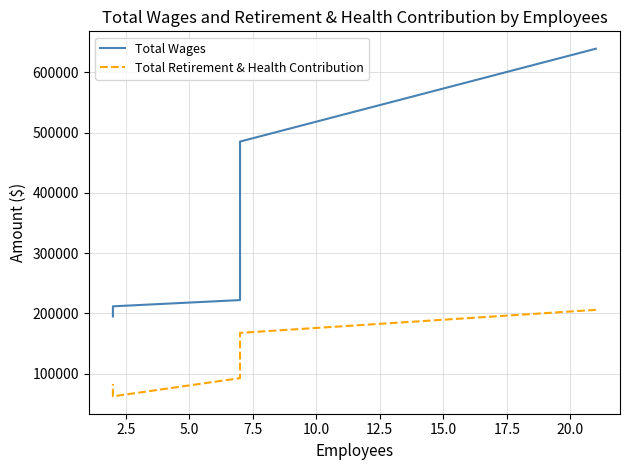

At how many categories does at least one series exceed 505056?

1